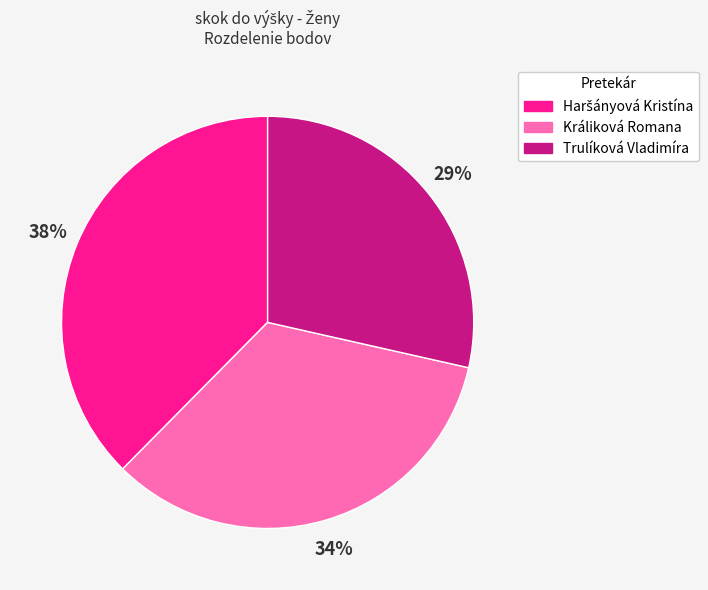

Do Králiková Romana and Trulíková Vladimíra together represent more than half of the pie?

Yes